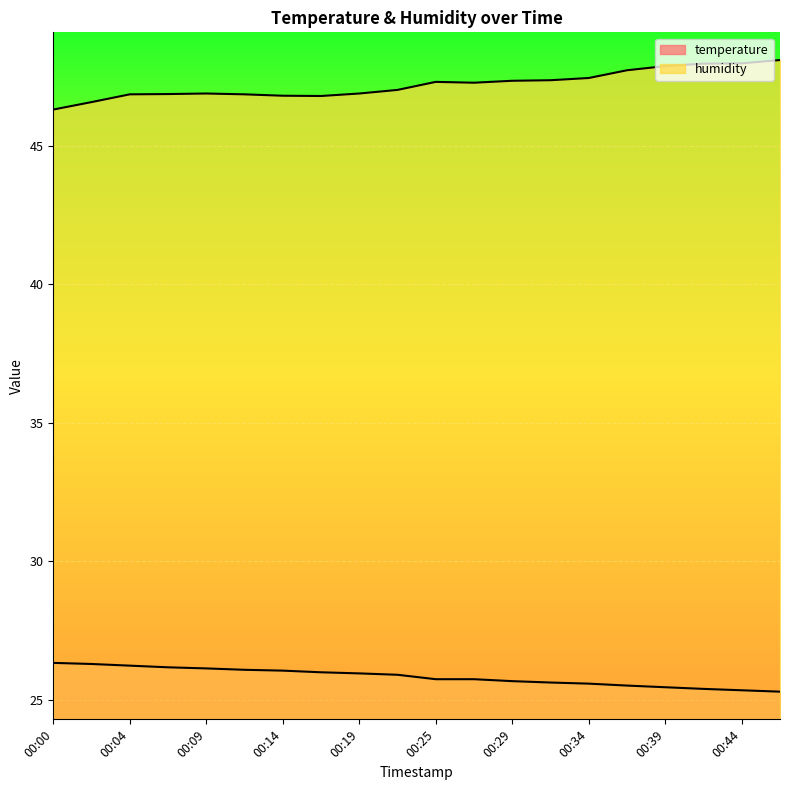

True or false: humidity and temperature intersect in this chart.

False